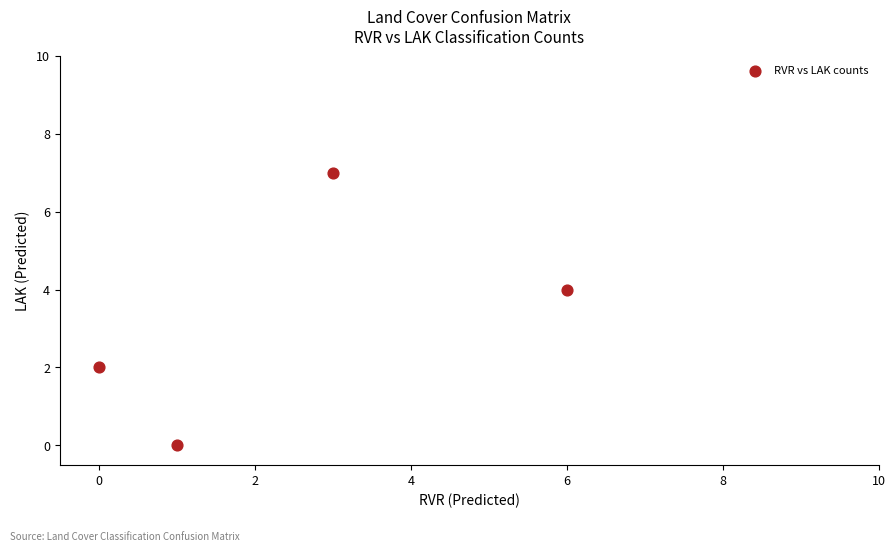

What is the range of Y values (max minus min)?

7